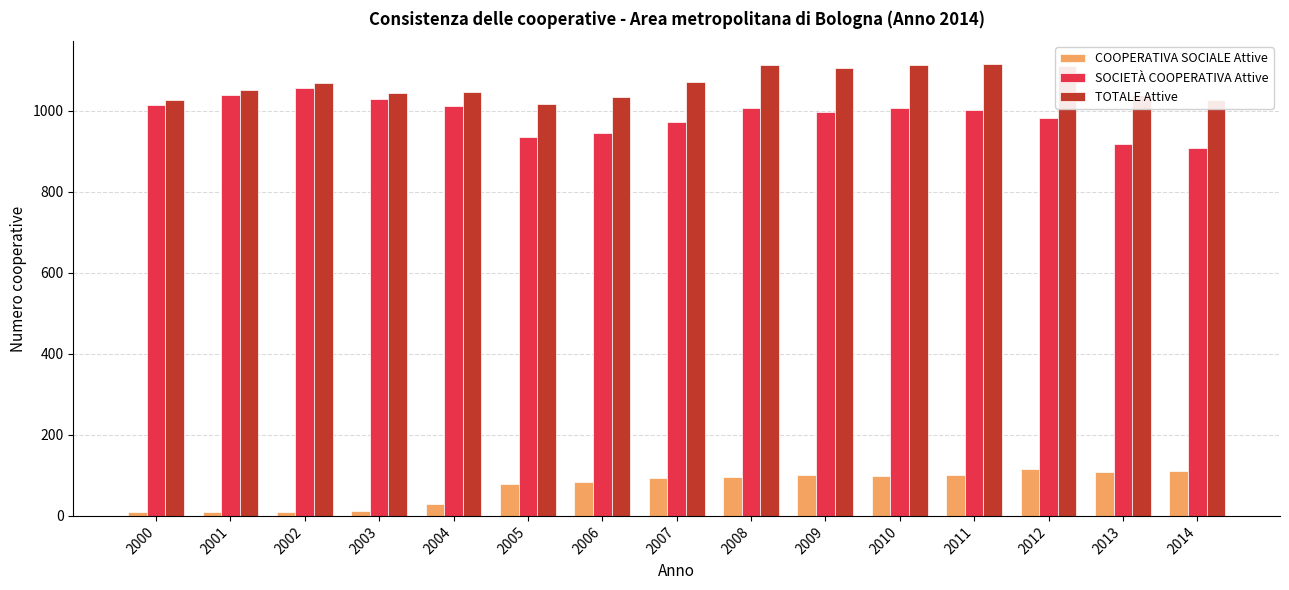

How many categories are shown in the chart?

15